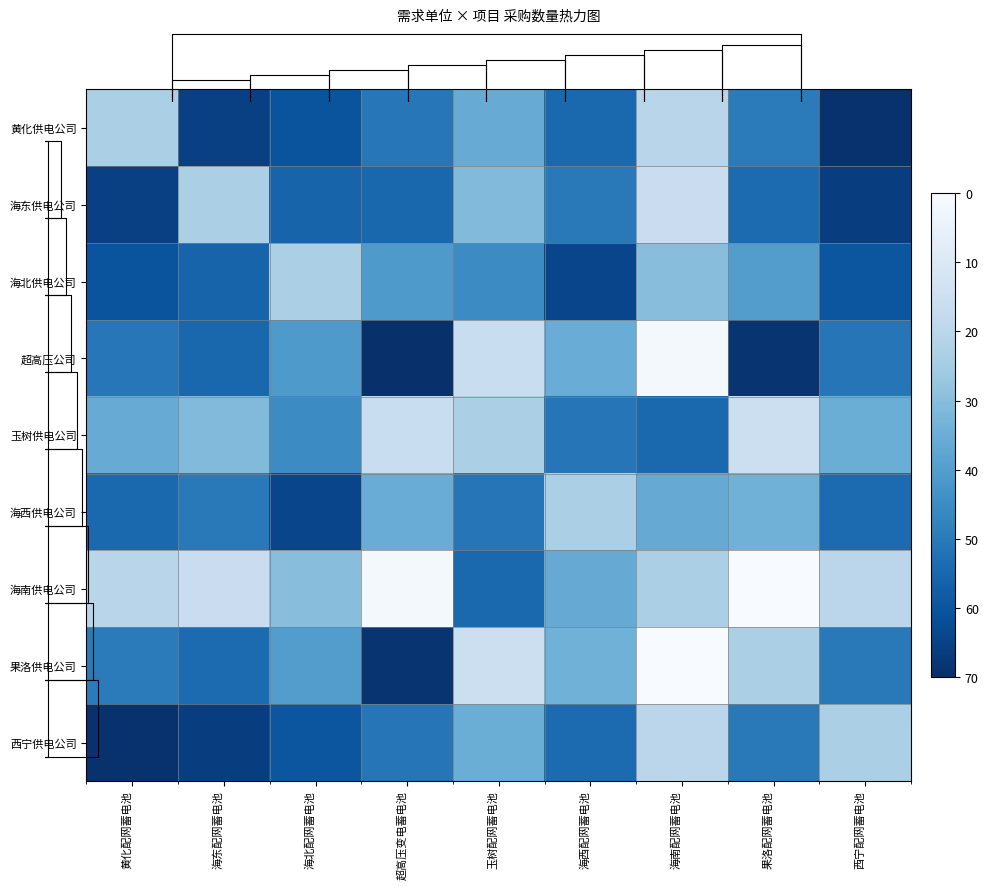

The 果洛供电公司 series shows 1.1 at 超高压变电蓄电池. True or false?

True